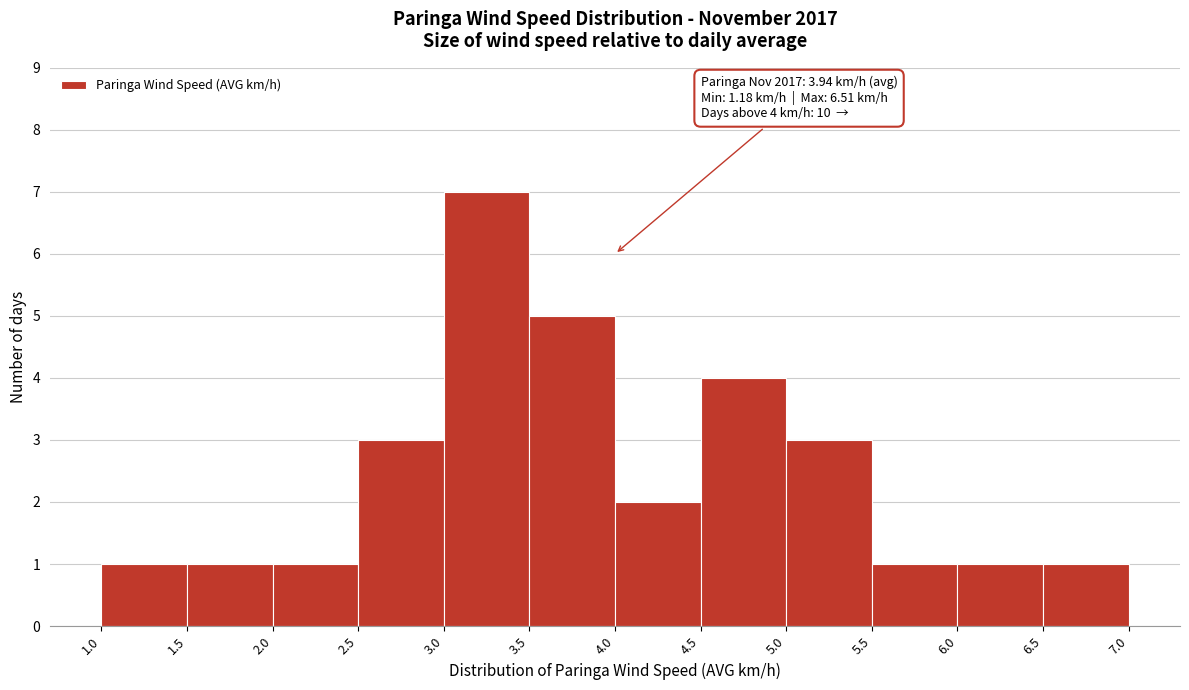

Over which range of the x-axis is the bar tallest?

3.0 to 3.5